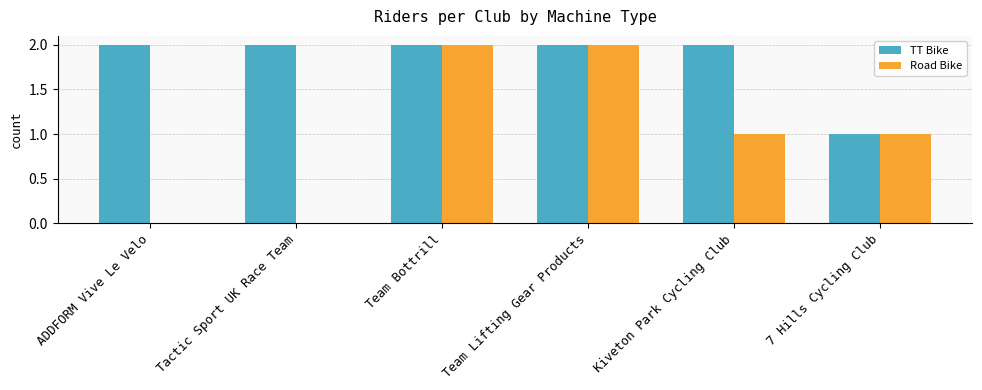

The Road Bike series shows 0 at Kiveton Park Cycling Club. True or false?

False